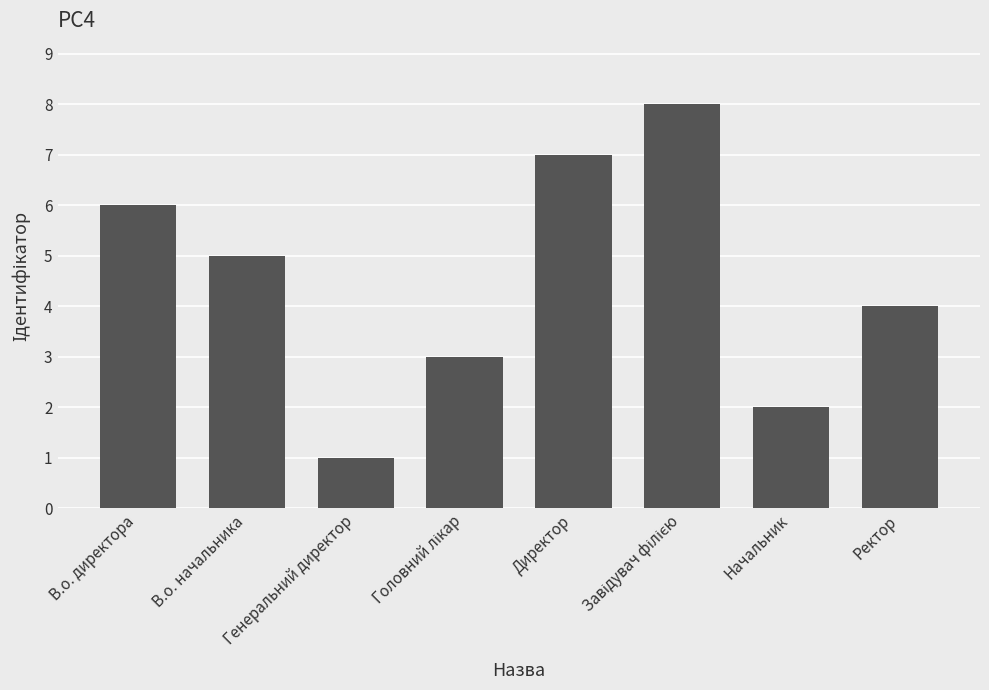

What position from the right is Директор?

4